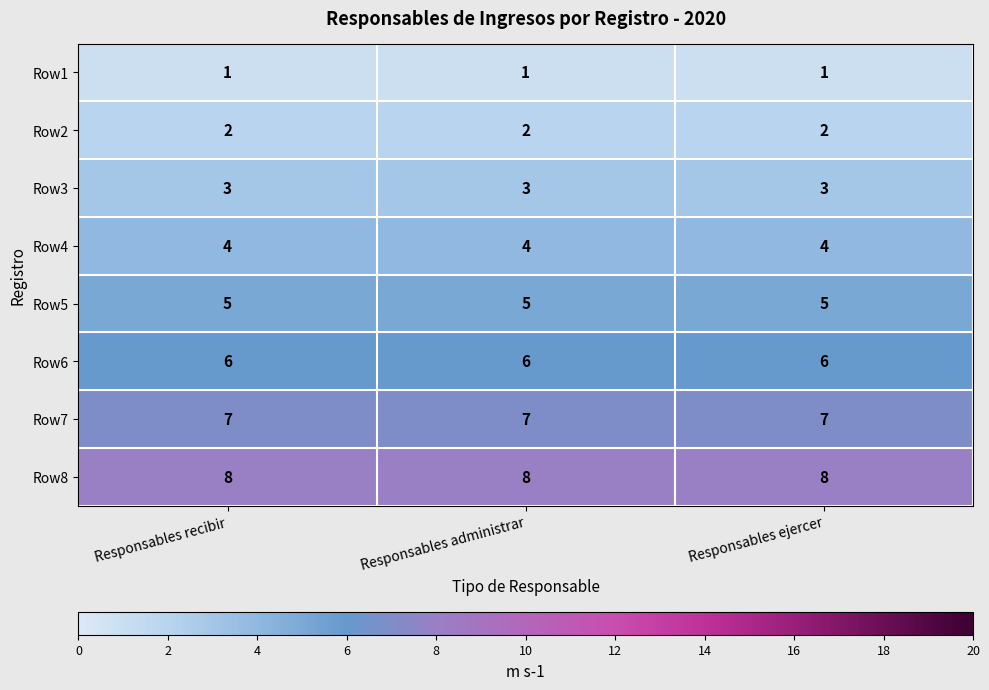

What is the sum of all Row7 values?

21